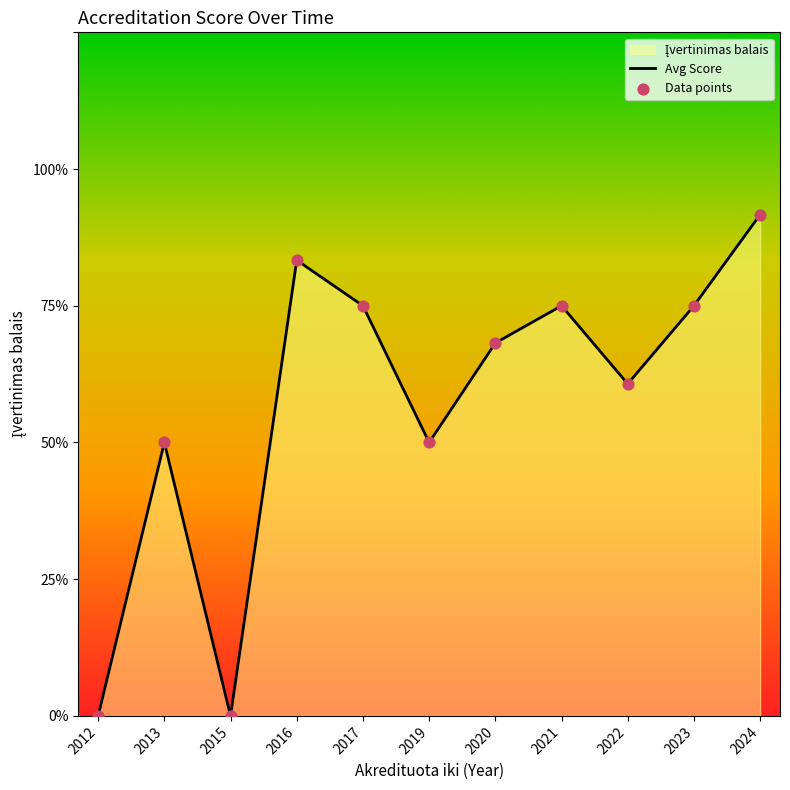

Is the value of Avg Score at 2020 greater than the value of Data points at 2024?

No